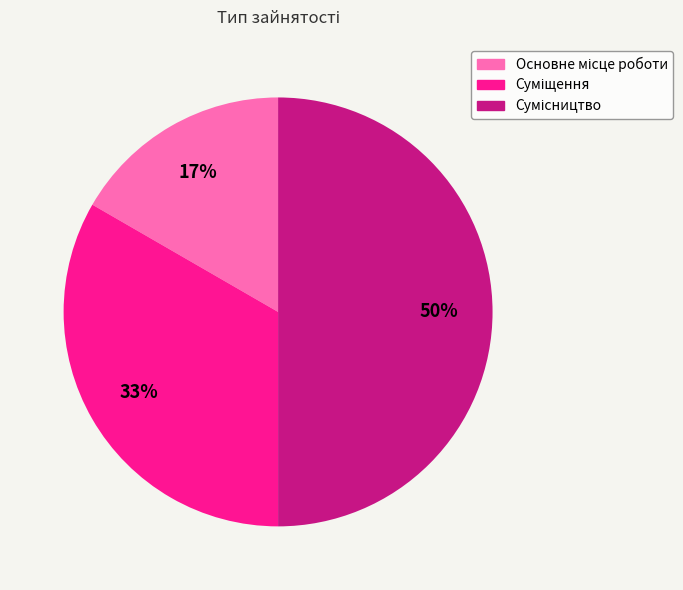

To the nearest percent, what is the average slice percentage?

33%